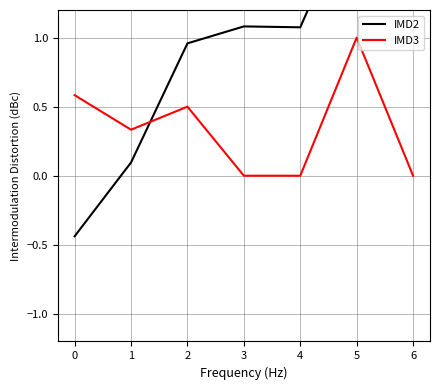

Which category has the highest value in the IMD3 series?

5